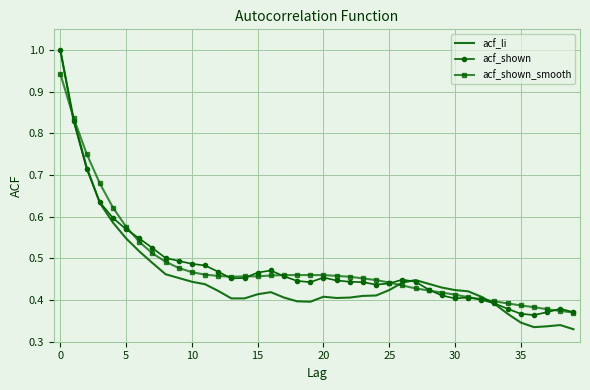

What is the maximum value for acf_li?

1.0